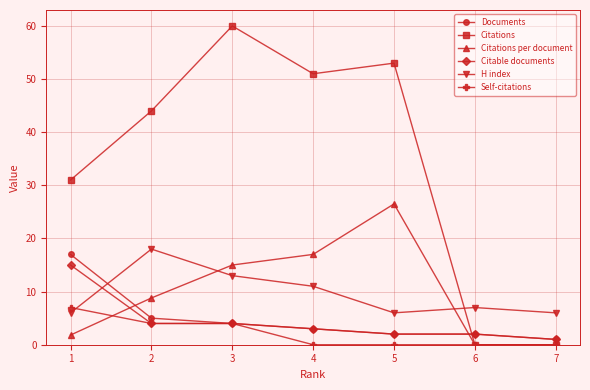

Where is the first local maximum for Citations?

3